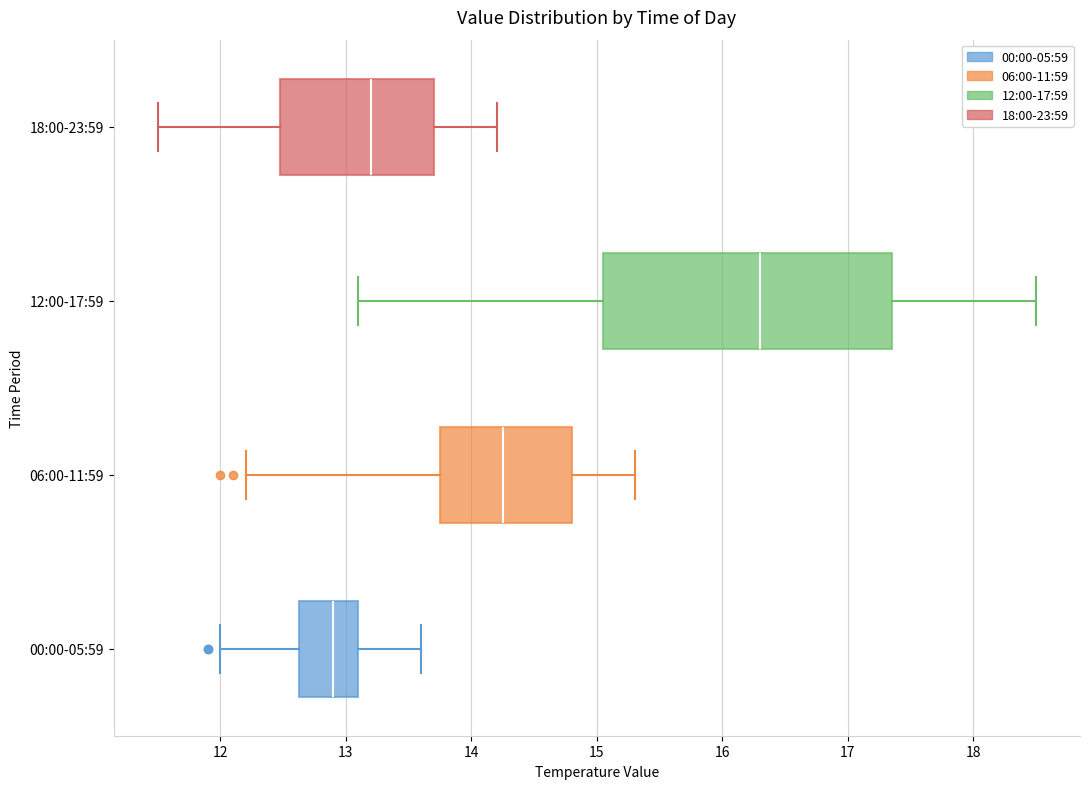

Reading bottom to top, read every box against the x-axis: the position of its median line, the range the box covers, and the ends of its whiskers. The values are not printed on the chart, so give them approximately, as read against the axis.

00:00-05:59: median 12.9, box 12.6 to 13.1, whiskers 12.0 to 13.6
06:00-11:59: median 14.3, box 13.8 to 14.8, whiskers 12.2 to 15.3
12:00-17:59: median 16.3, box 15.1 to 17.4, whiskers 13.1 to 18.5
18:00-23:59: median 13.2, box 12.5 to 13.7, whiskers 11.5 to 14.2